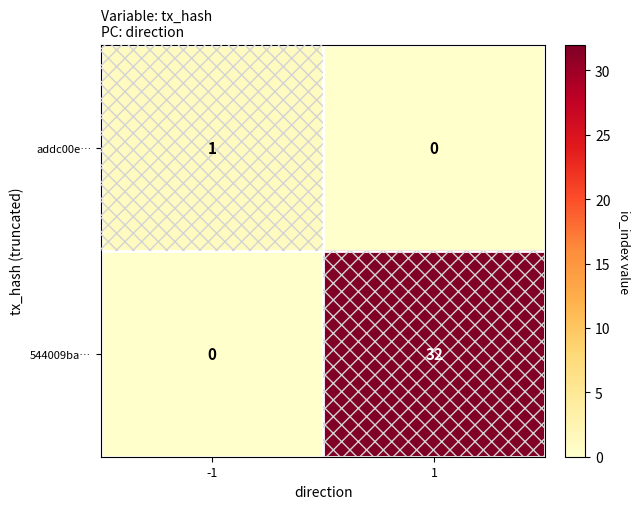

Is it true that 544009ba… equals 0 at -1?

True